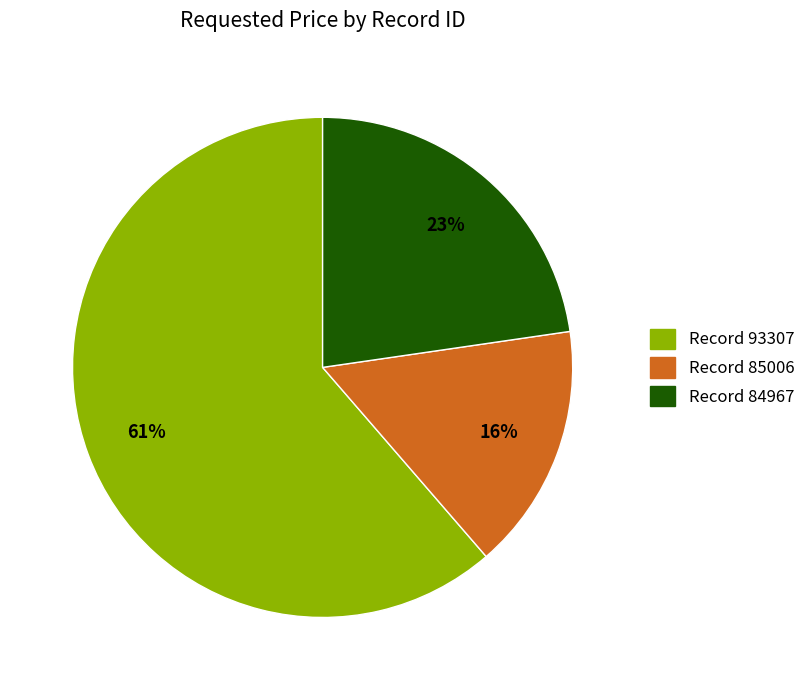

Combined, do Record 85006 and Record 84967 account for over 50%?

No